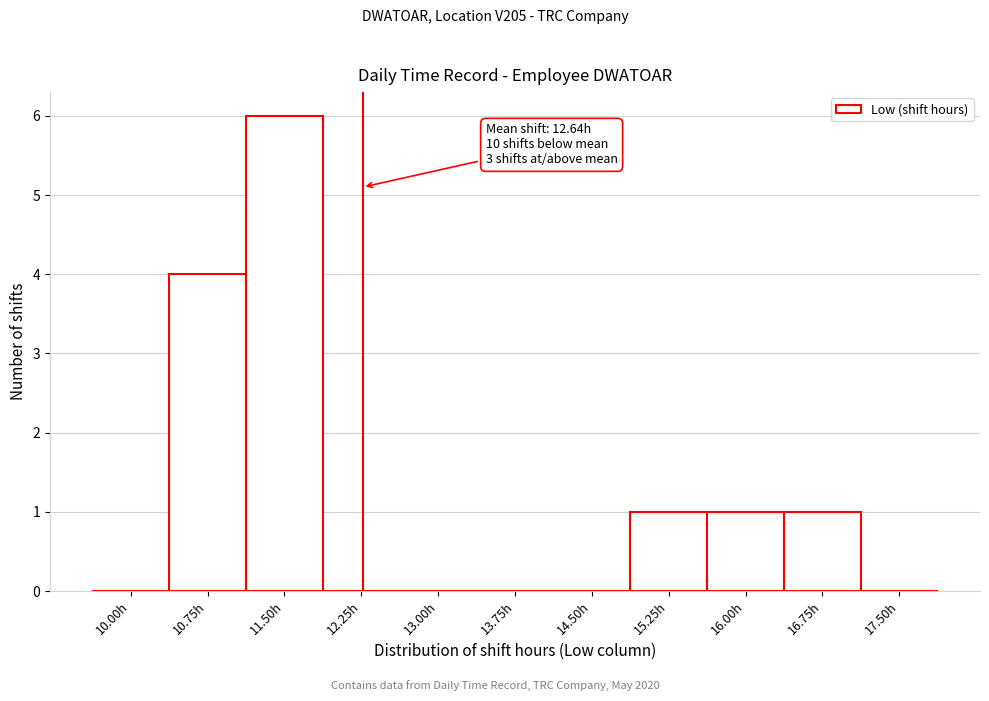

Reading right to left, list all the values displayed in this chart.

17.50h=0	16.75h=1	16.00h=1	15.25h=1	14.50h=0	13.75h=0	13.00h=0	12.25h=0	11.50h=6	10.75h=4	10.00h=0